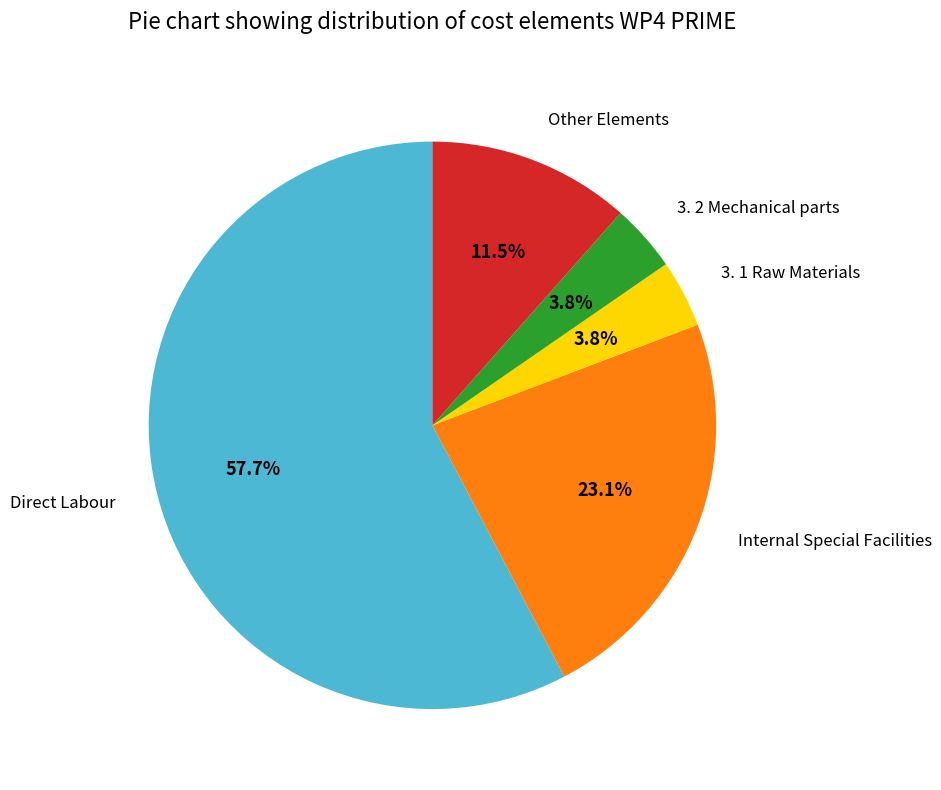

Count the number of slices in the pie.

5